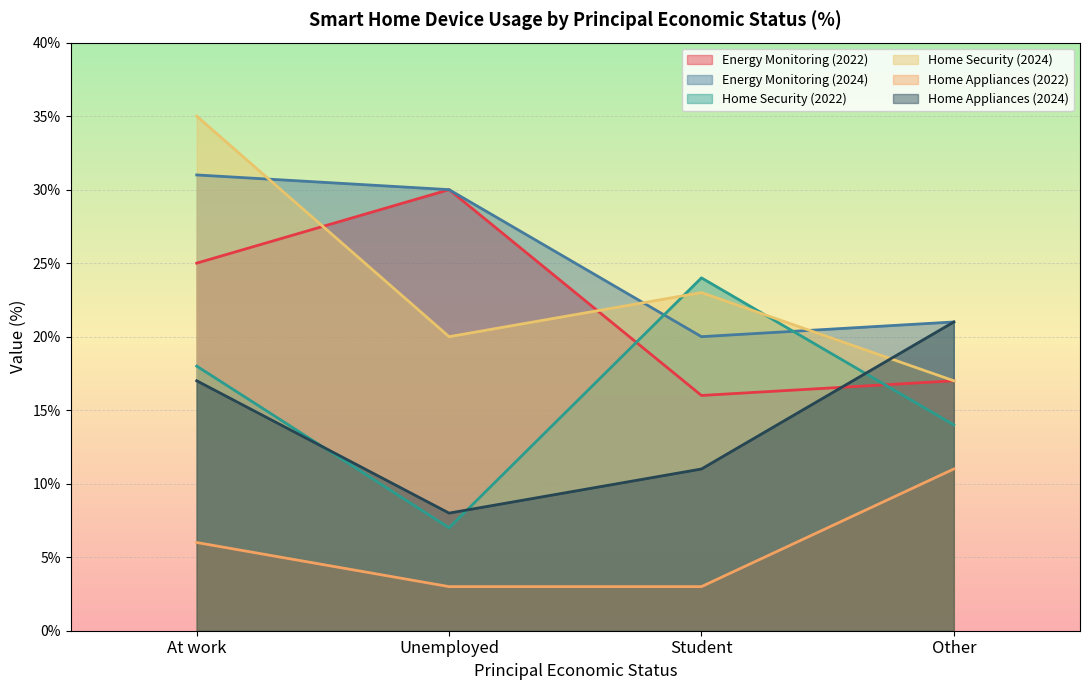

Reading left to right, extract all data points from this chart.

Energy Monitoring (2022): 25	30	16	17
Energy Monitoring (2024): 31	30	20	21
Home Security (2022): 18	7	24	14
Home Security (2024): 35	20	23	17
Home Appliances (2022): 6	3	3	11
Home Appliances (2024): 17	8	11	21